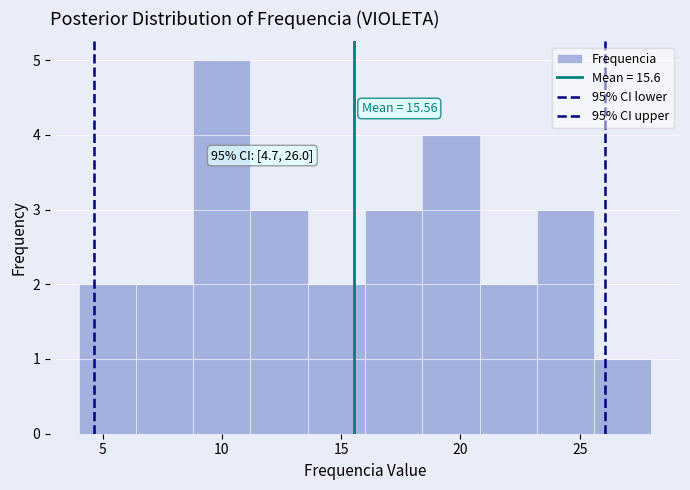

Which range on the x-axis has the tallest bar?

8.8 to 11.2